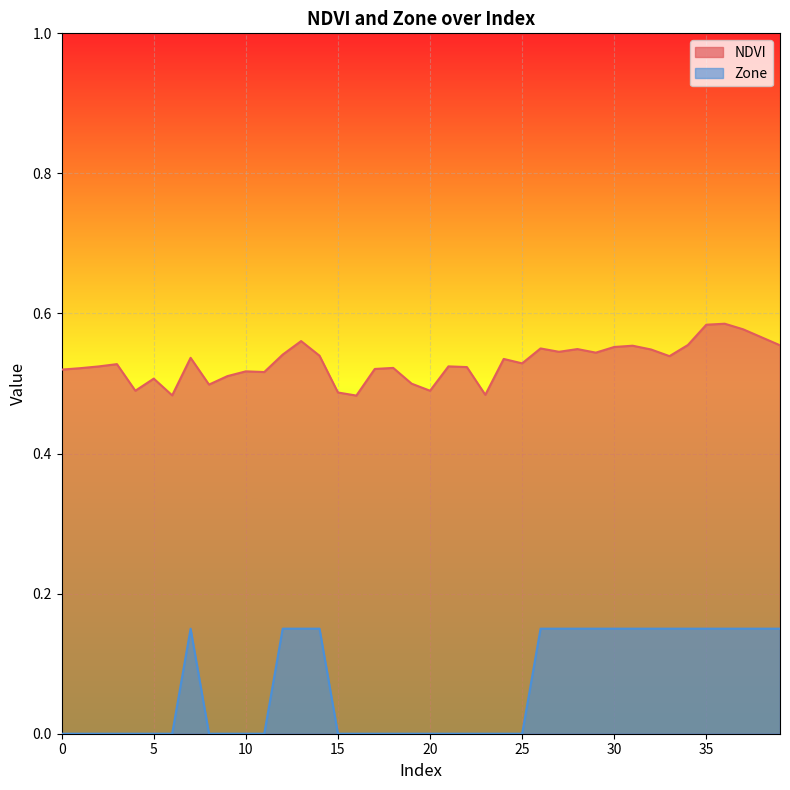

What is the difference between the maximum and minimum values in the NDVI series?

0.1